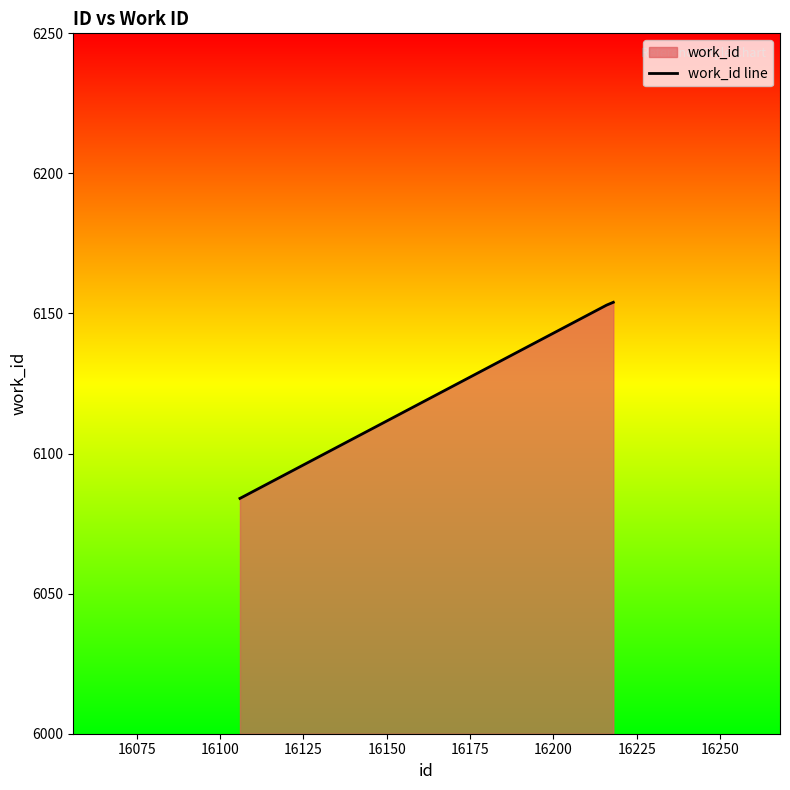

Reading left to right, extract all data points from this chart.

6084	6153	6154